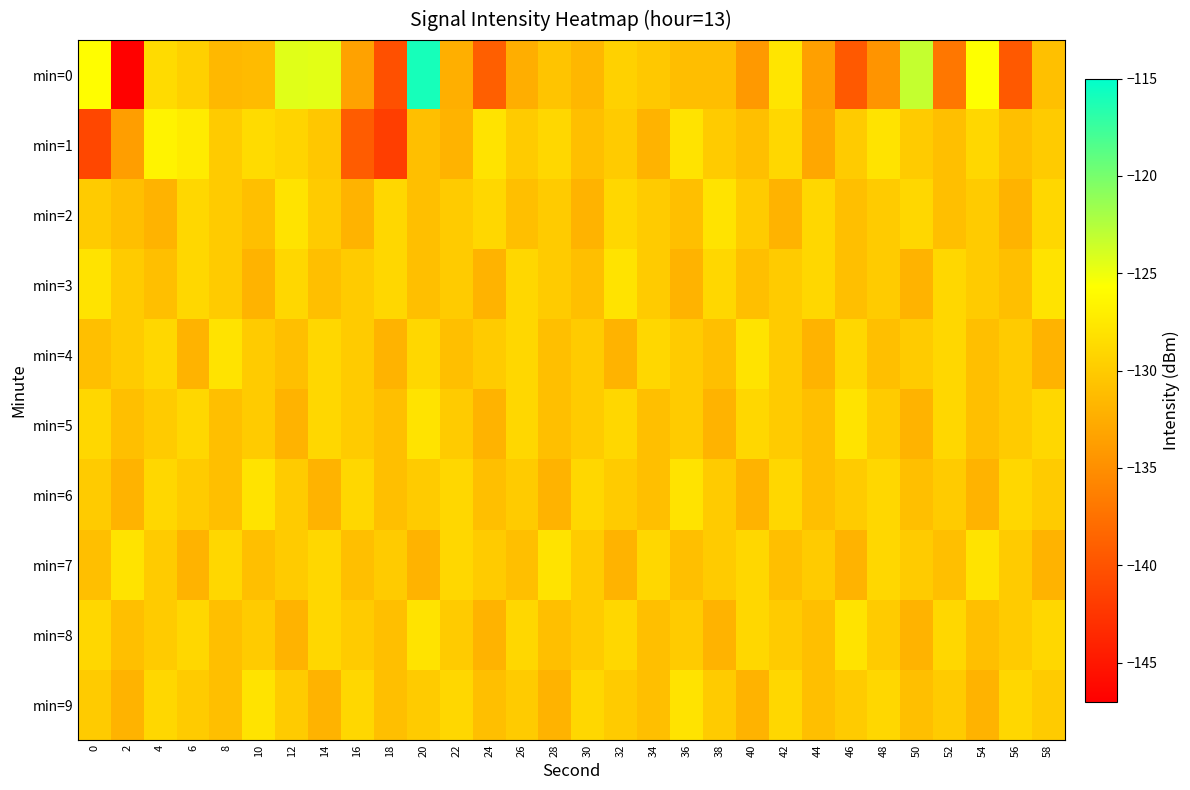

Which series has the largest range (max minus min)?

min=0